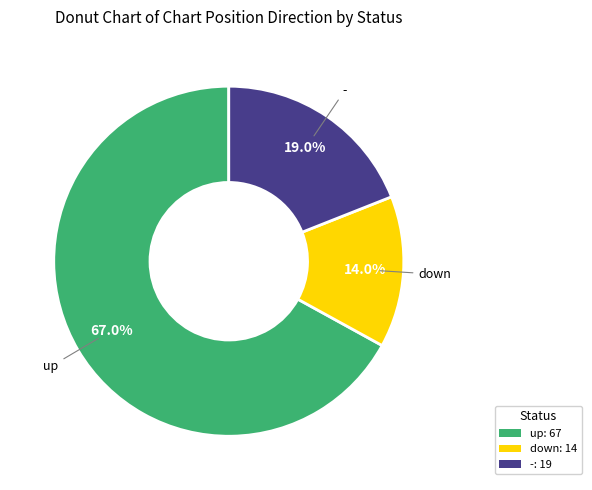

To the nearest percent, what percentage of the pie is up?

67%